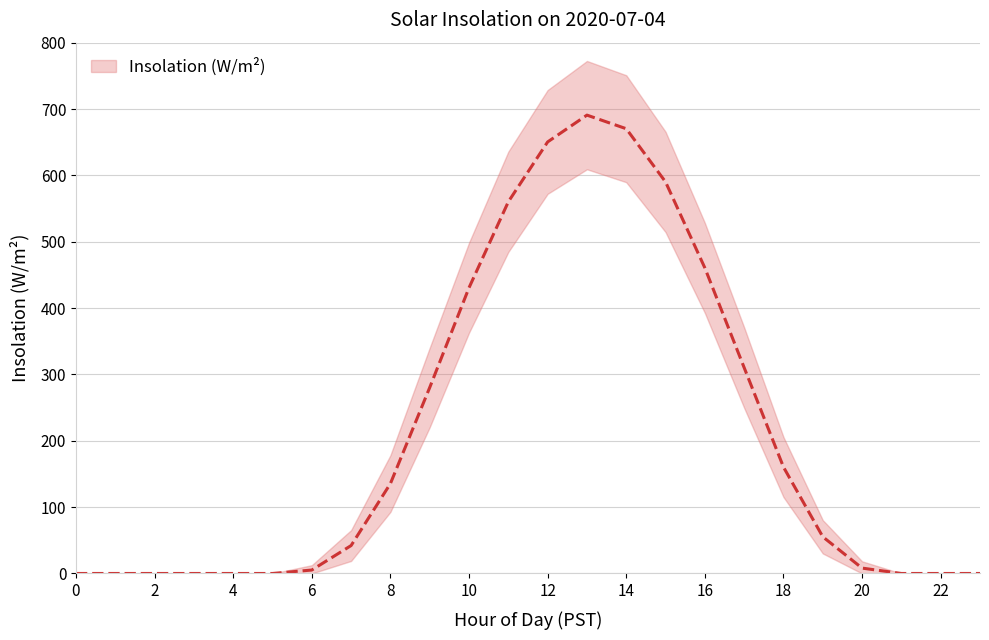

List the series in order of their overall mean, lowest first.

Lower Bound, Insolation (W/m²), Upper Bound